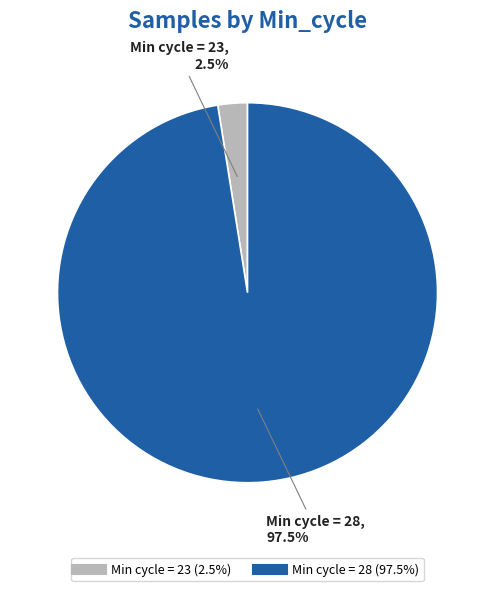

Does any single category account for the majority?

Yes